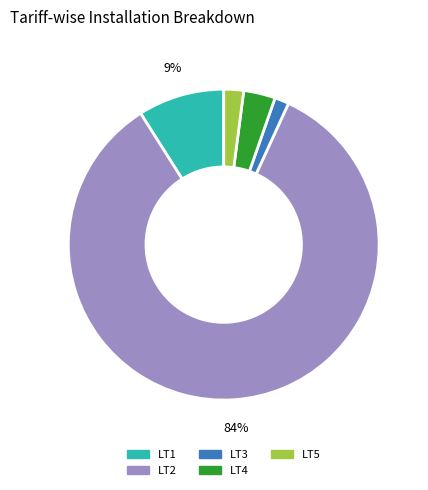

Between LT4 and LT3, which is larger?

LT4